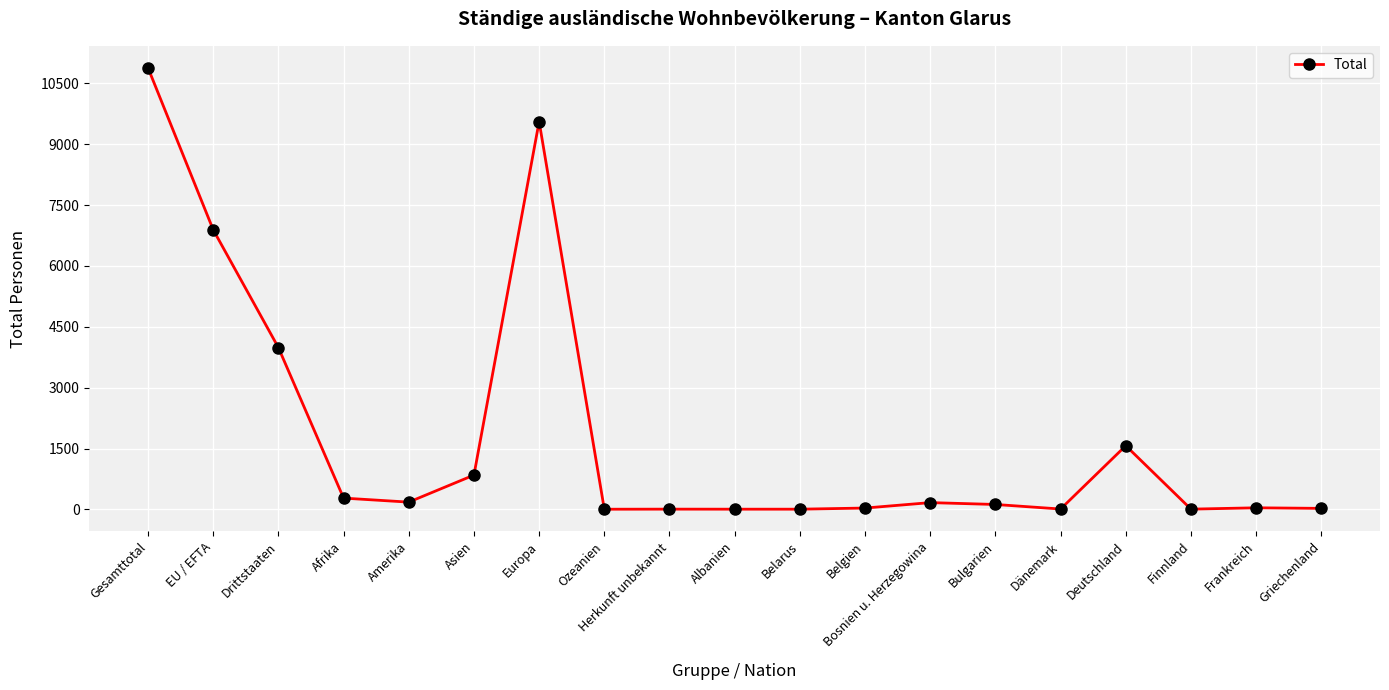

Where is the first local maximum?

Europa